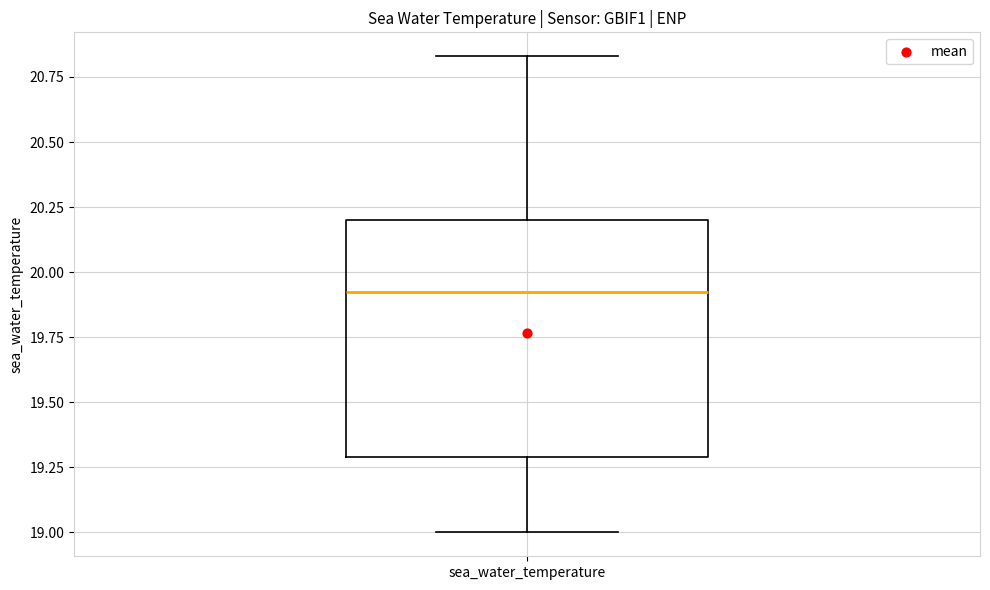

Read this box plot against the y-axis: the position of the median line, the range covered by the box, and the ends of both whiskers. The values are not printed on the chart, so give them approximately, as read against the axis.

median 19.95, box 19.30 to 20.20, whiskers 19.00 to 20.85